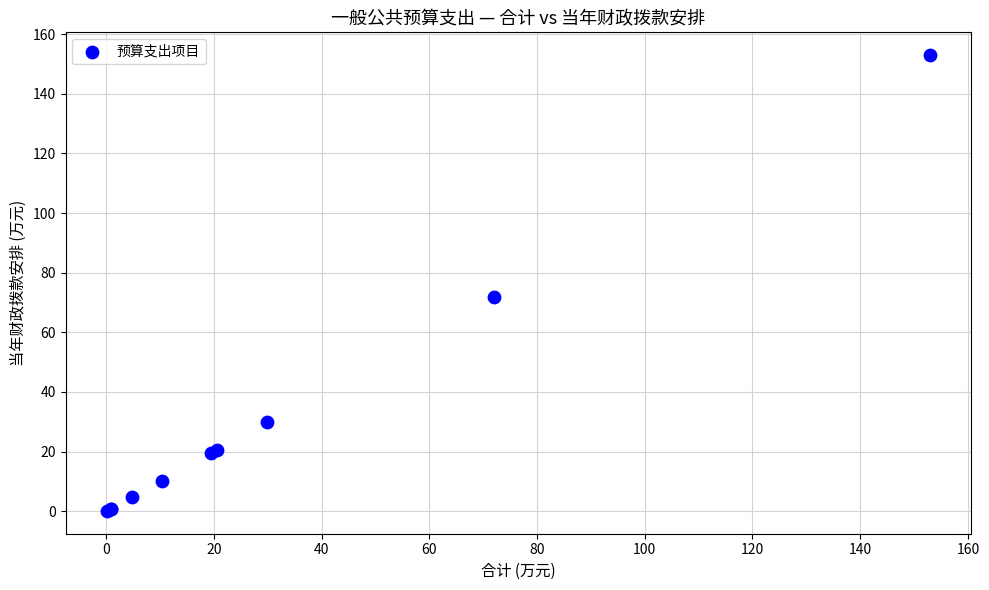

What Y value in the scatter plot is closest to 76?

72.0